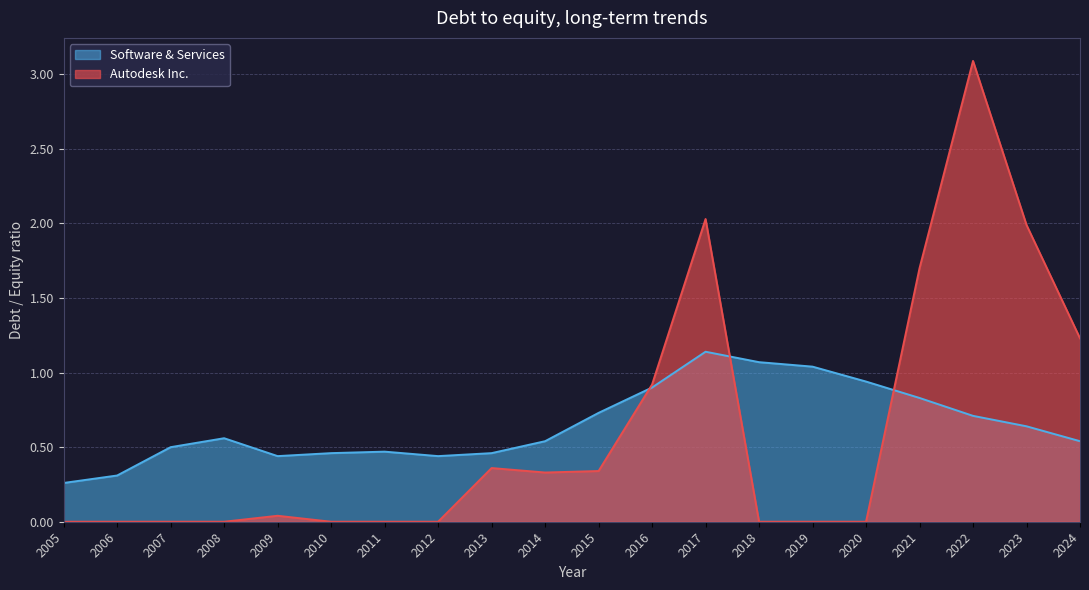

At which label is Autodesk Inc. closest to 1?

2016